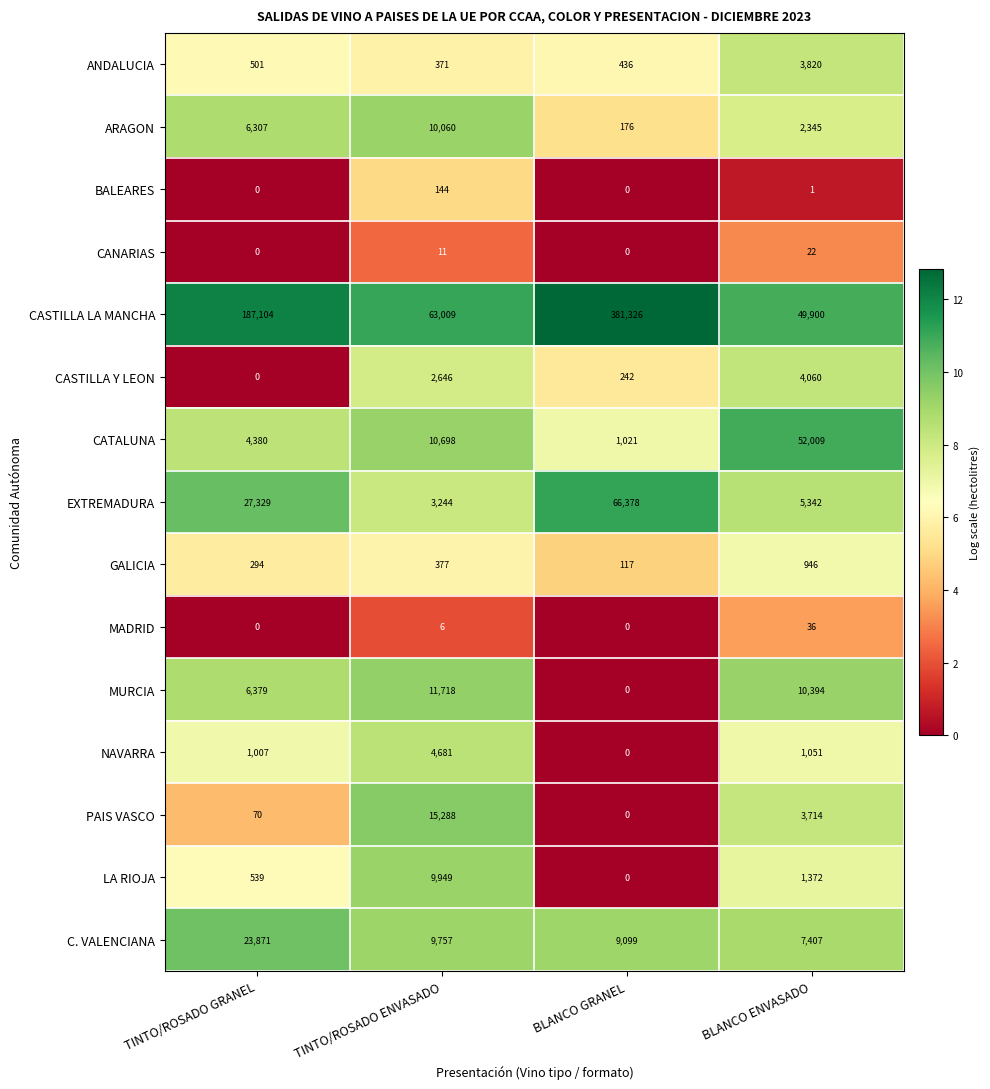

At which category is the sum across all series the highest?

BLANCO GRANEL